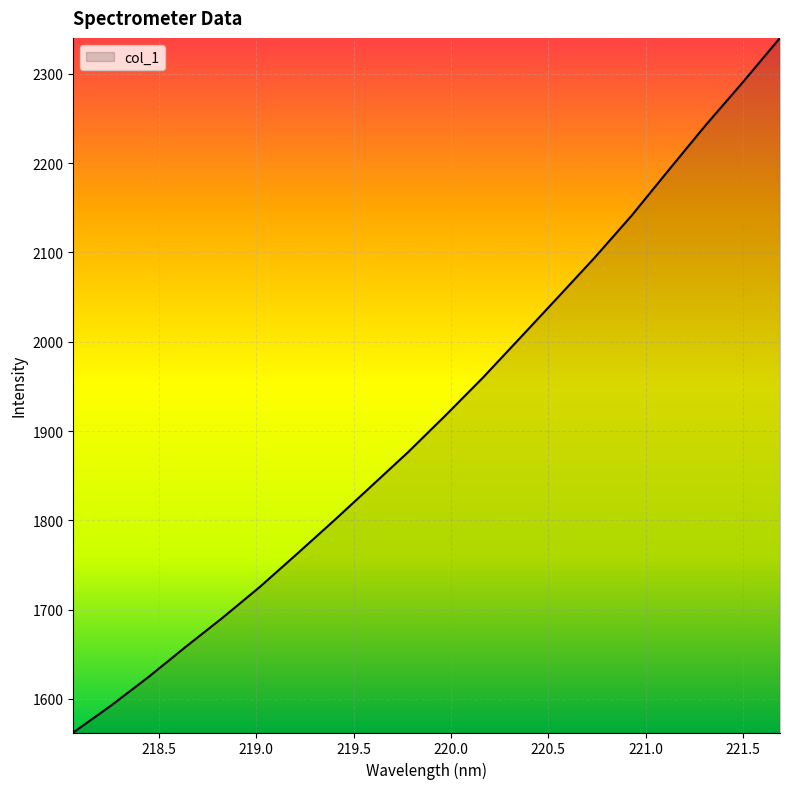

True or false: the data has more than 2 interior local peaks.

False